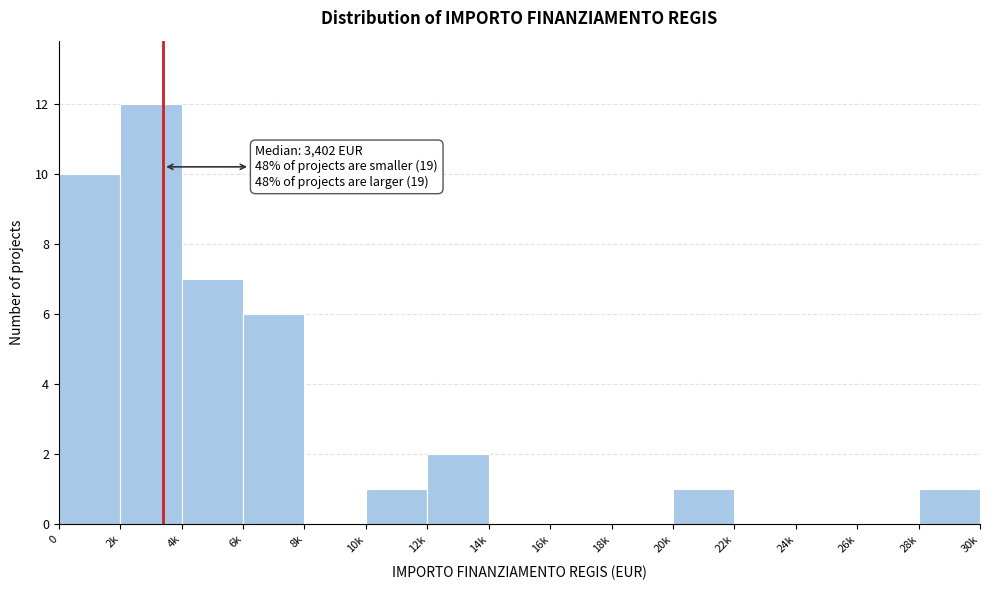

Reading left to right, what are all the values shown in this chart?

0=10	2k=12	4k=7	6k=6	8k=0	10k=1	12k=2	14k=0	16k=0	18k=0	20k=1	22k=0	24k=0	26k=0	28k=1